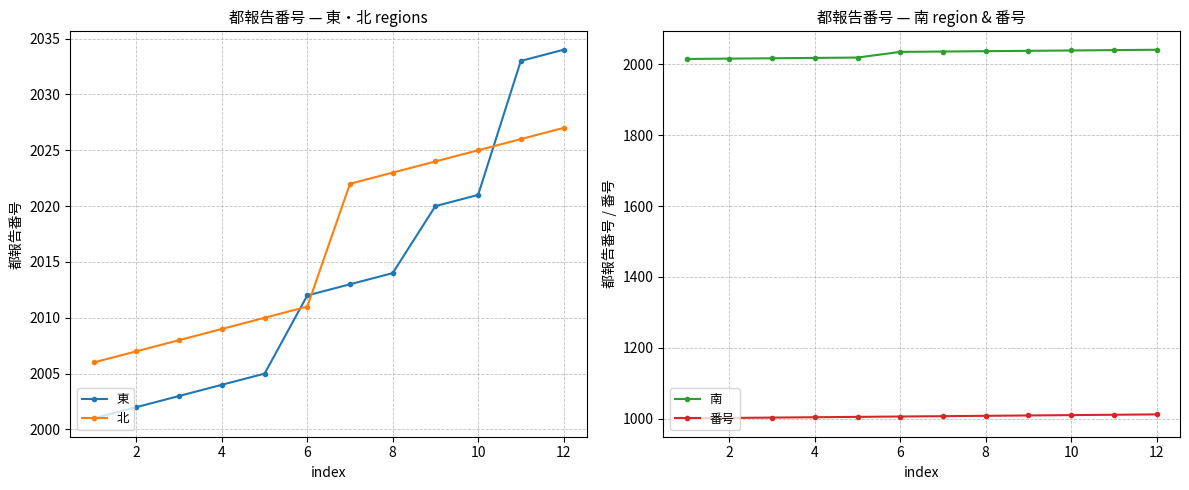

True or false: 南 and 番号 intersect in this chart.

False